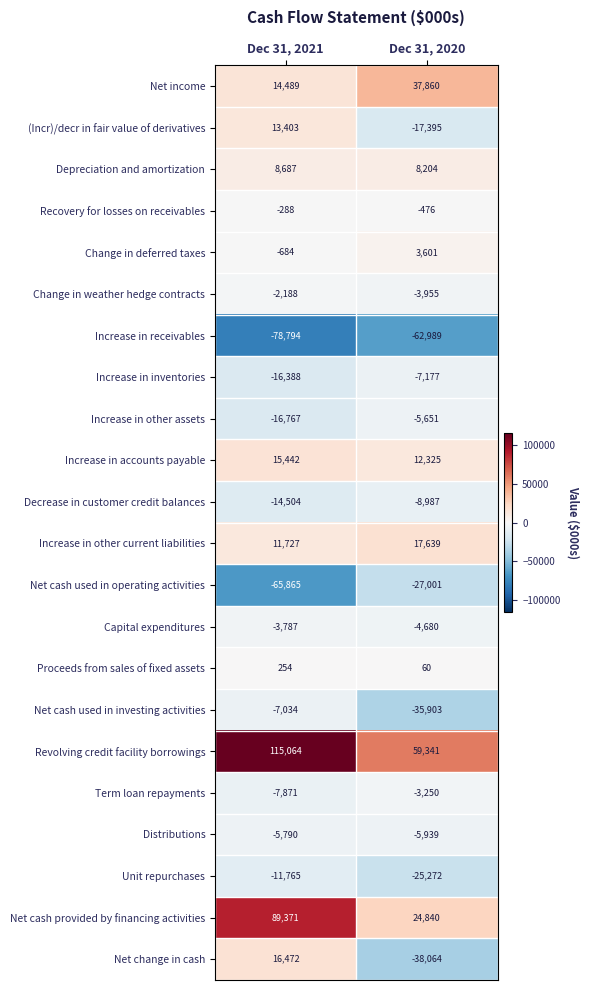

What is the approximate value of Change in deferred taxes at Dec 31, 2020?

3601